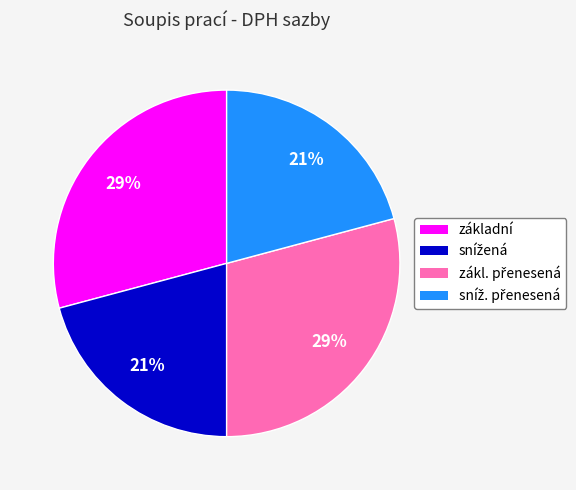

The základní slice represents 29% of the pie. True or false?

True